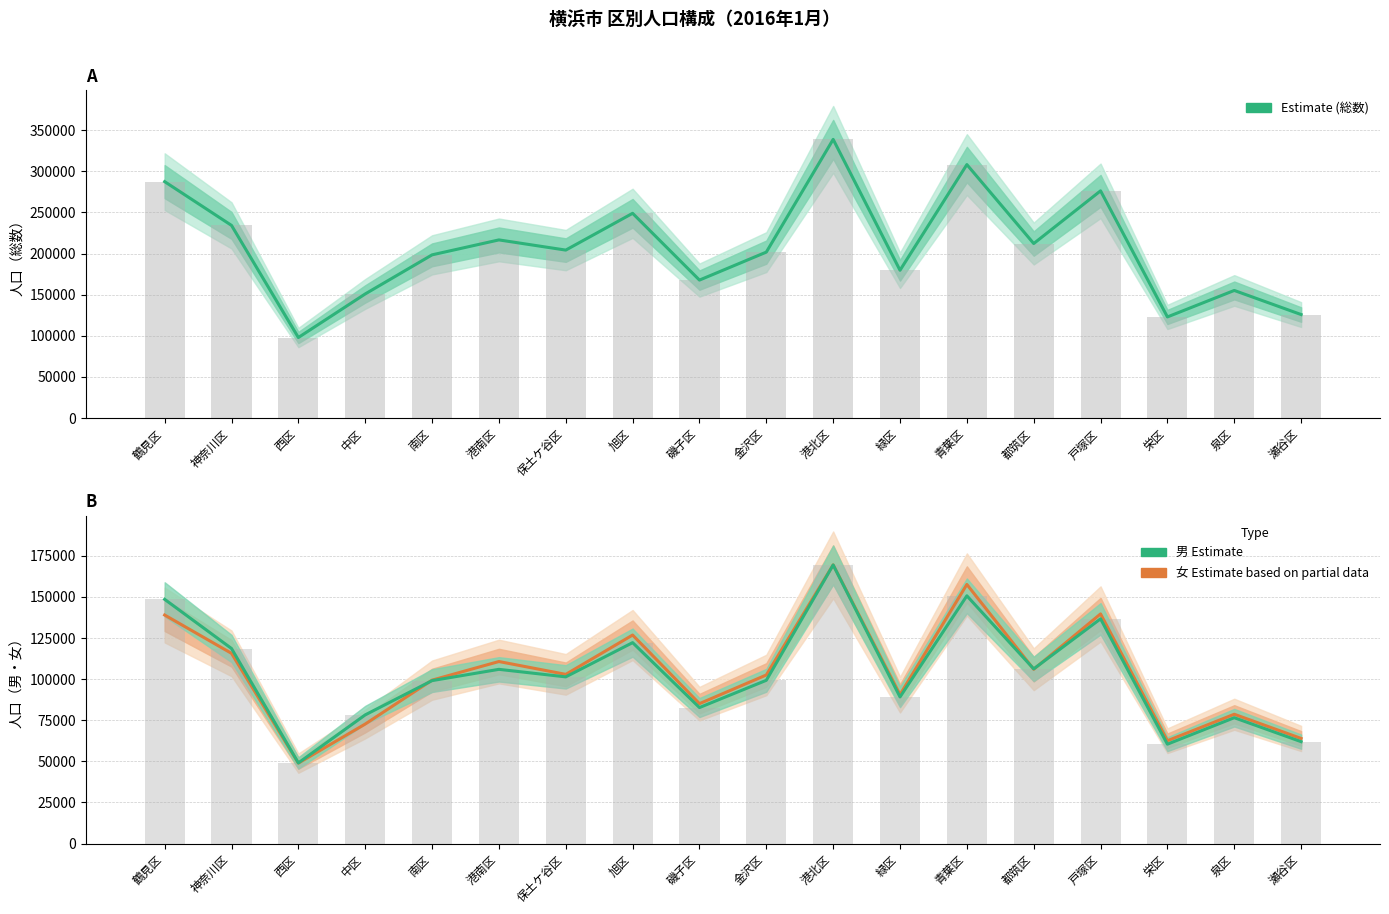

At which label does 総数 (Estimate) reach its minimum?

西区